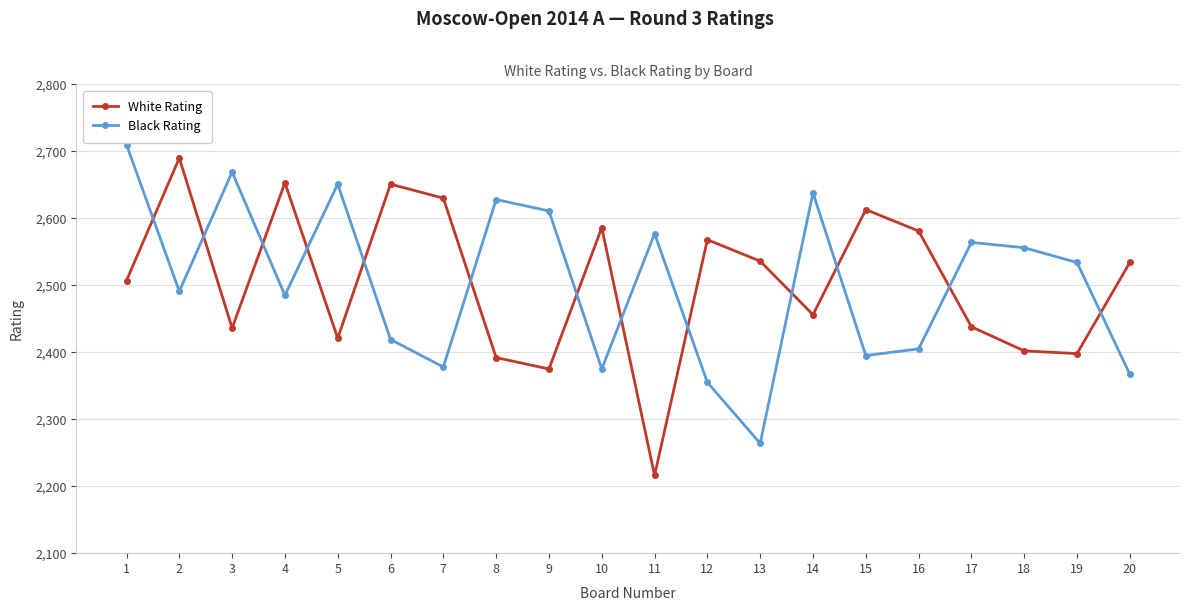

What is the total value across all series at 2?

5181